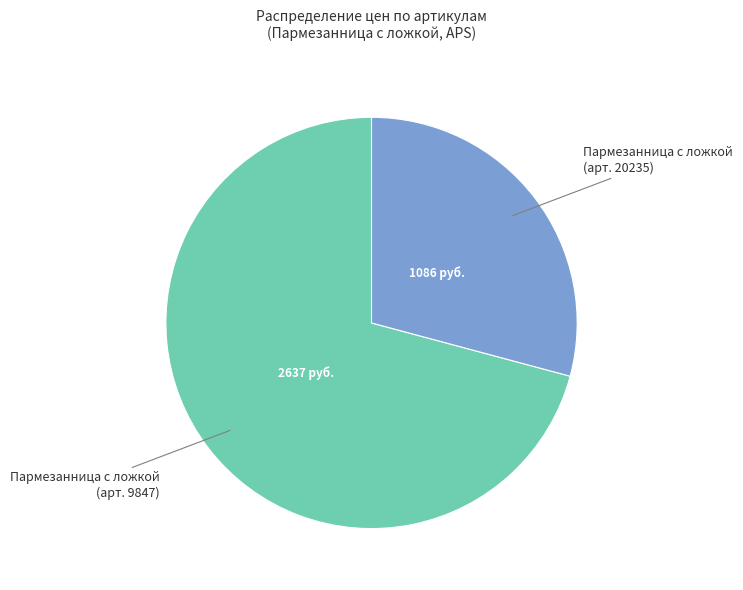

Between Пармезанница с ложкой (арт. 20235) and Пармезанница с ложкой (арт. 9847), which is larger?

Пармезанница с ложкой (арт. 9847)